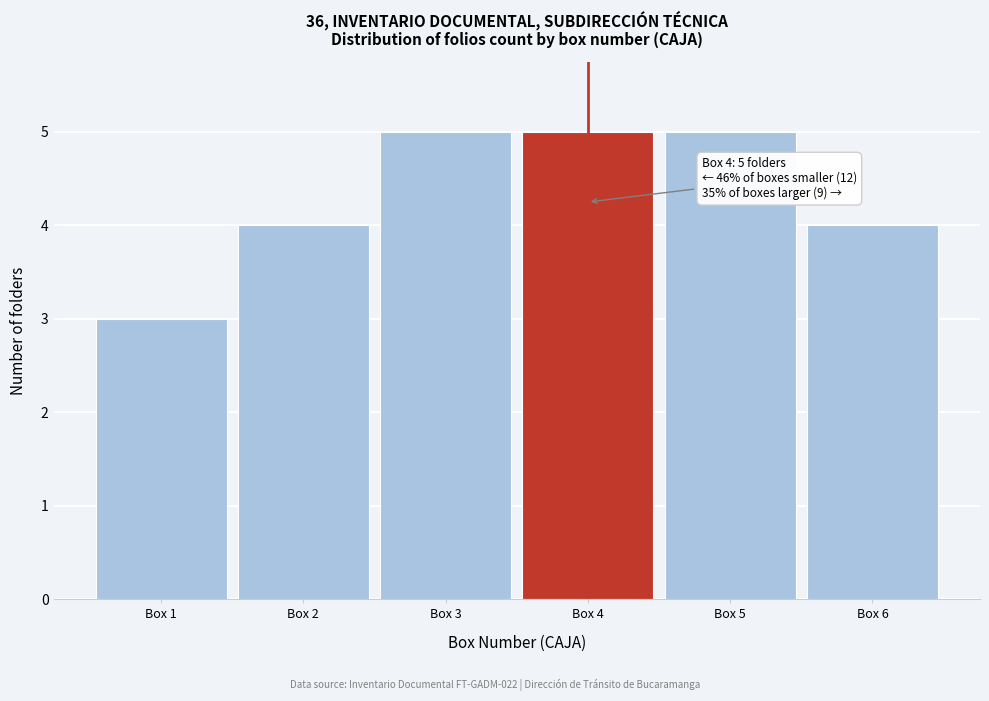

Reading right to left, extract all data points from this chart.

Box 6=4	Box 5=5	Box 4=5	Box 3=5	Box 2=4	Box 1=3